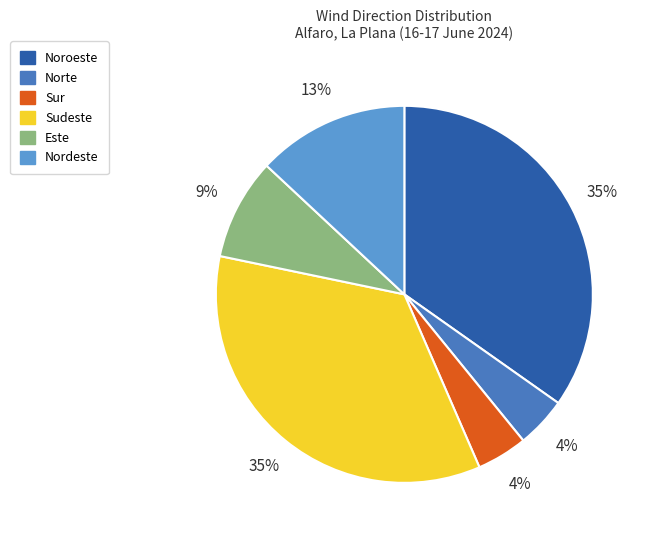

Approximately how many times larger is the value at Noroeste compared to Nordeste?

2.7